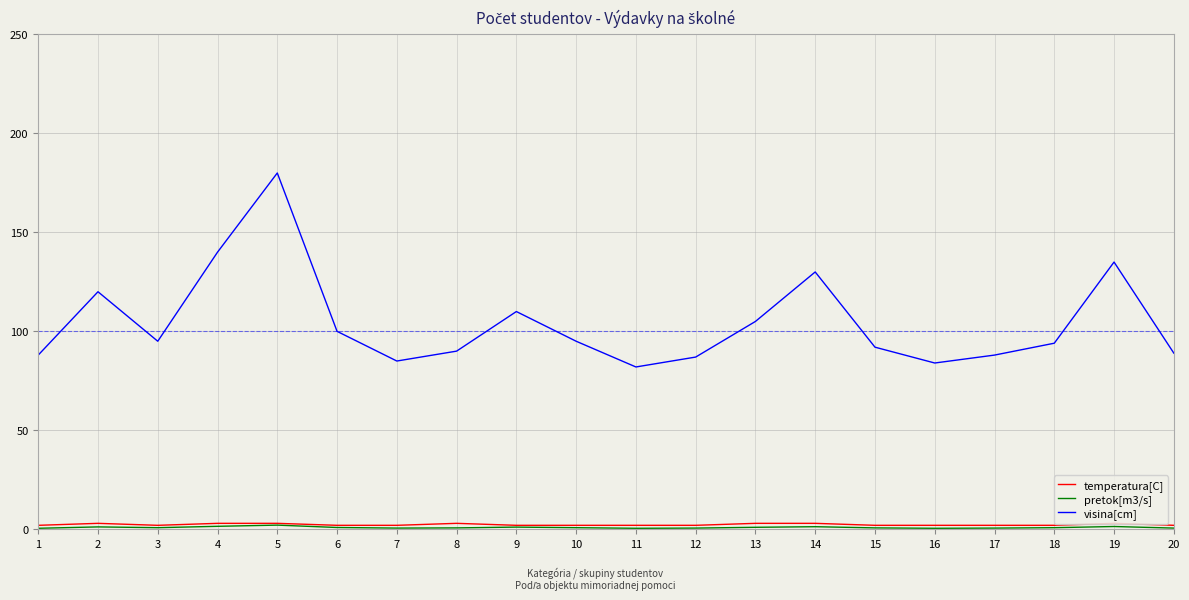

Does the chart display data point markers on the line(s)?

No